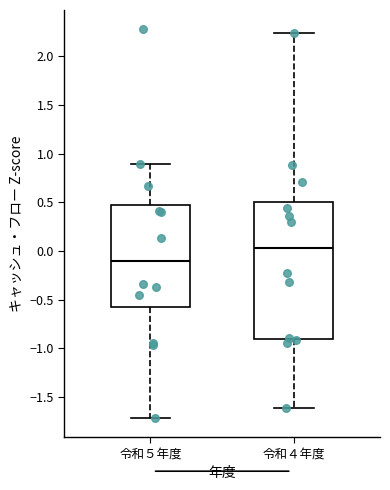

Where does the median line of the box for 令和５年度 sit on the y-axis? The values are not printed on the chart, so give them approximately, as read against the axis.

-0.10